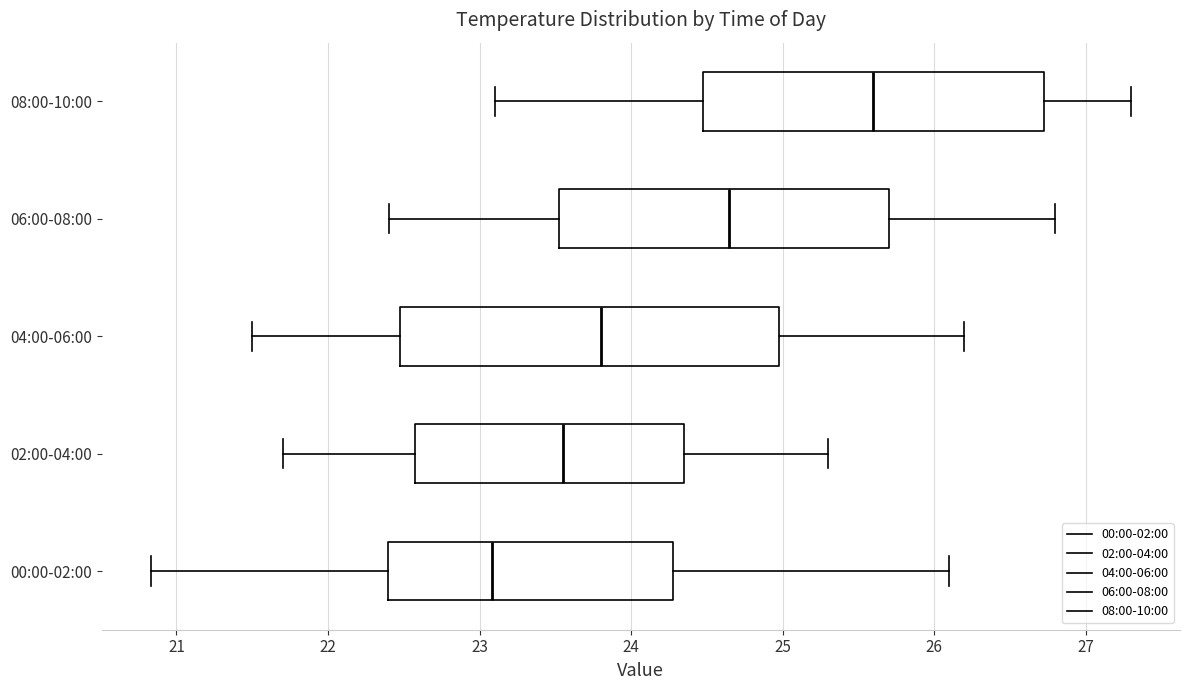

Reading bottom to top, transcribe this box plot: for each box, give where its median line is, the range the box spans, and where its two whiskers end, as read against the x-axis. The values are not printed on the chart, so give them approximately, as read against the axis.

00:00-02:00: median 23.1, box 22.4 to 24.3, whiskers 20.8 to 26.1
02:00-04:00: median 23.6, box 22.6 to 24.4, whiskers 21.7 to 25.3
04:00-06:00: median 23.8, box 22.5 to 25.0, whiskers 21.5 to 26.2
06:00-08:00: median 24.7, box 23.5 to 25.7, whiskers 22.4 to 26.8
08:00-10:00: median 25.6, box 24.5 to 26.7, whiskers 23.1 to 27.3